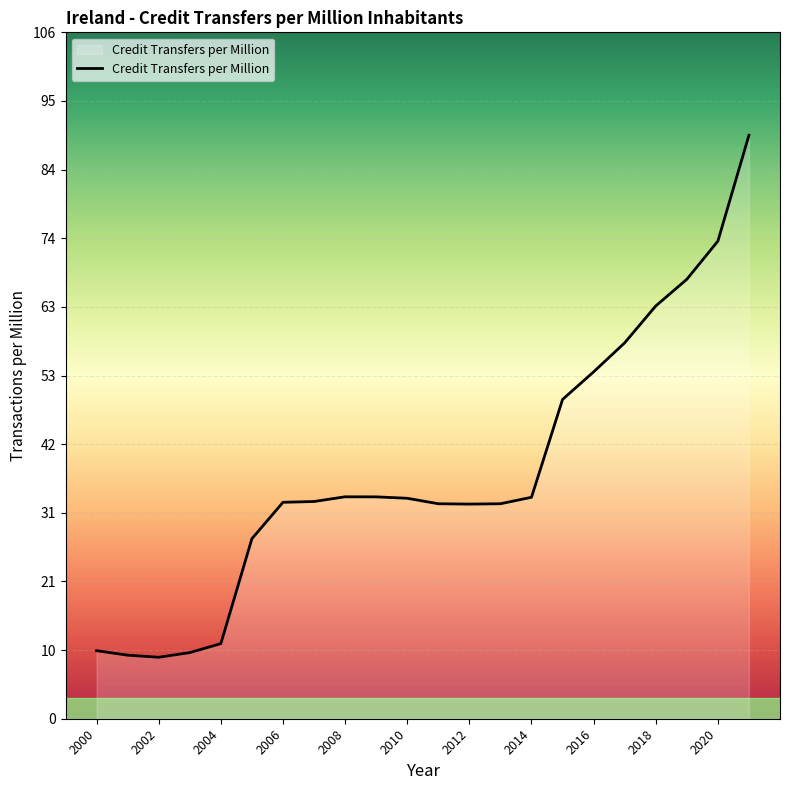

Does the chart display data point markers on the line(s)?

No